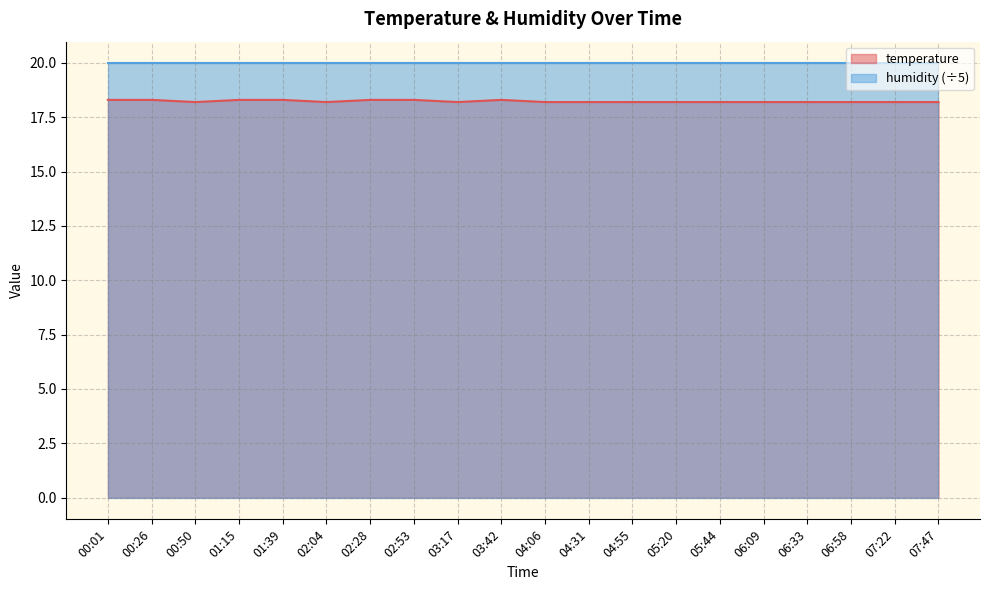

Rank the categories by value from highest to lowest.

00:01, 00:26, 01:15, 01:39, 02:28, 02:53, 03:42, 00:50, 02:04, 03:17, 04:06, 04:31, 04:55, 05:20, 05:44, 06:09, 06:33, 06:58, 07:22, 07:47